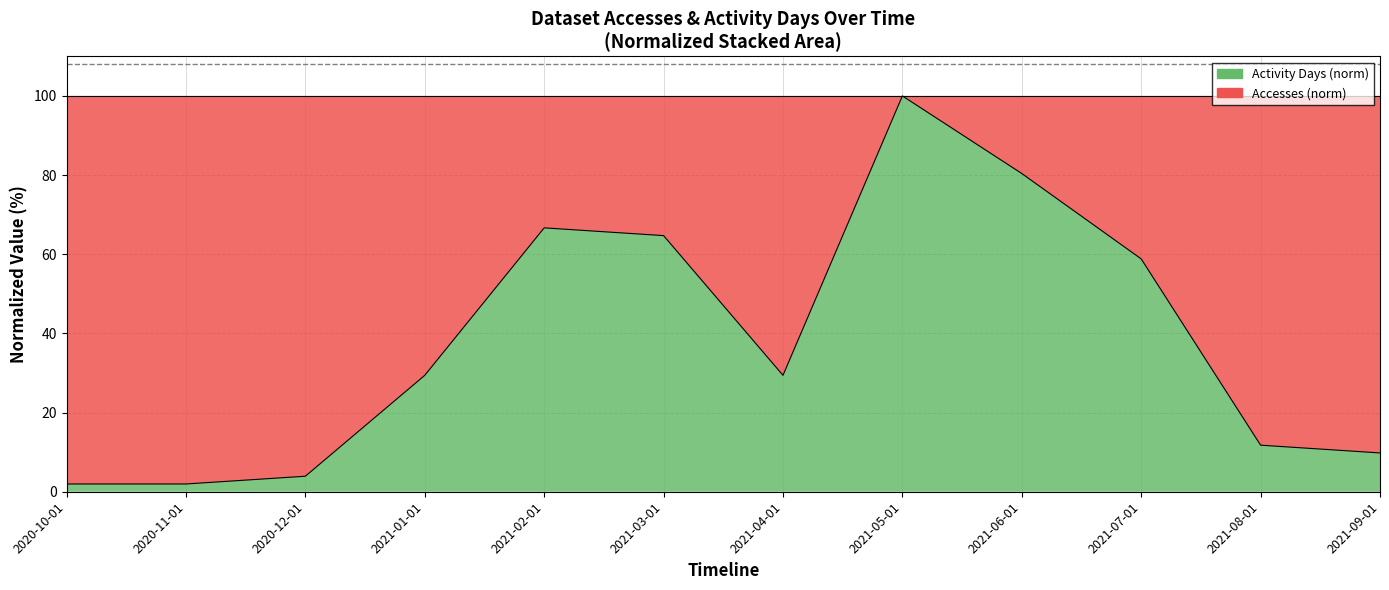

How many data points are above 29?

7